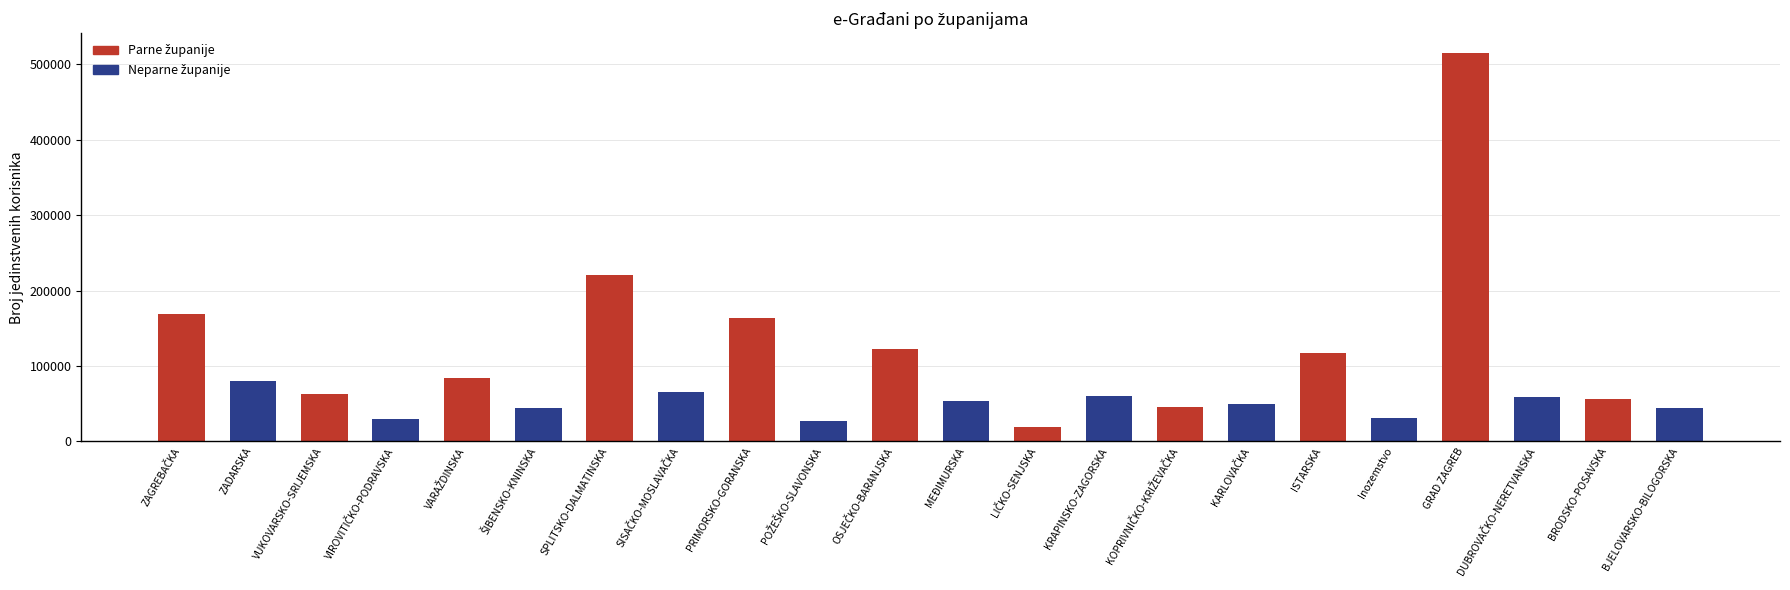

What is the label of the 18th bar from the left?

Inozemstvo